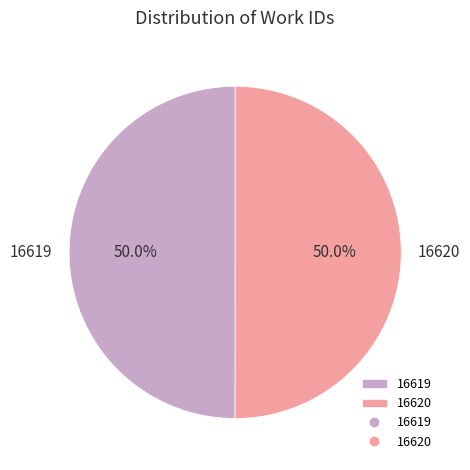

What percentage is the 16620 slice, to the nearest percent?

50%